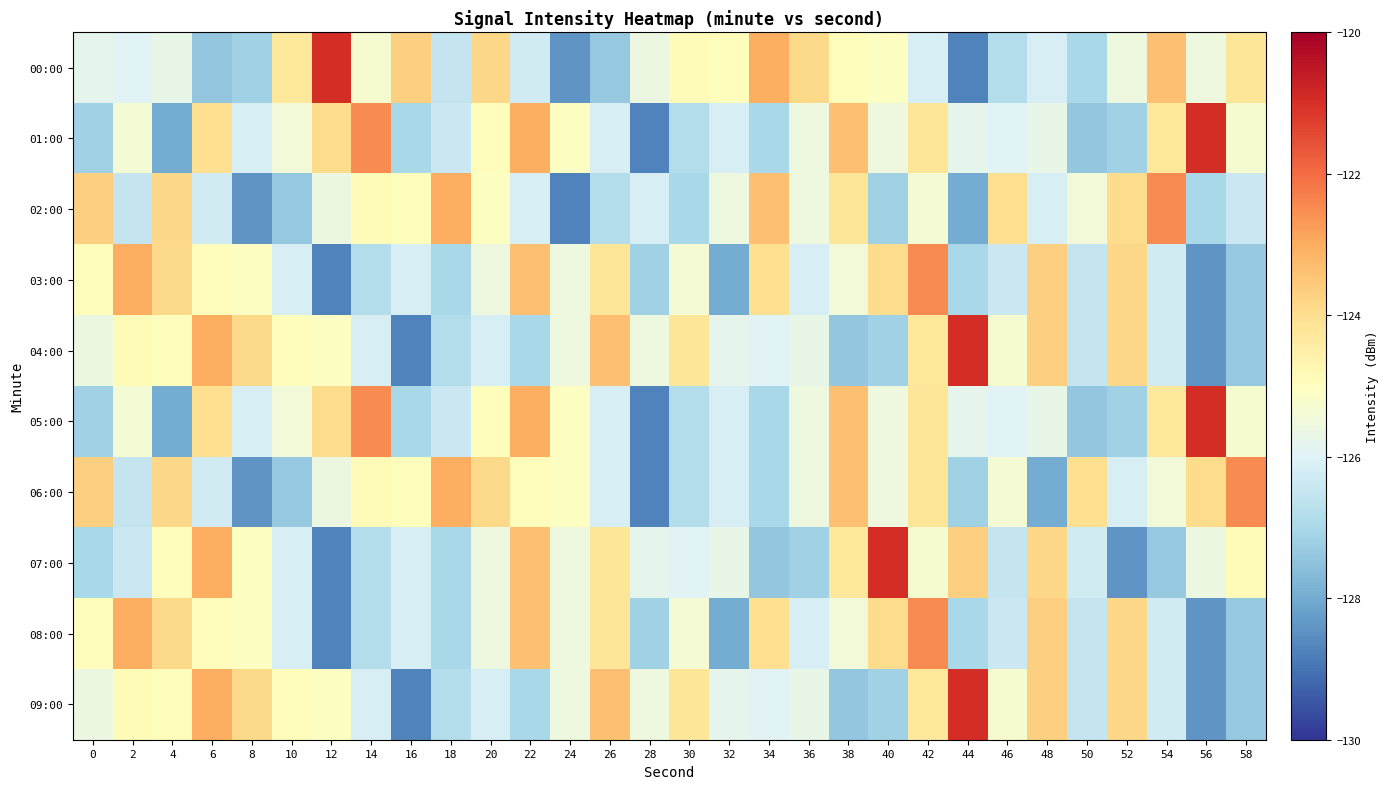

Reading right to left, what are all the values shown in this chart?

00:00: 58=-124.2	56=-125.6	54=-123.4	52=-125.6	50=-127.0	48=-126.1	46=-126.8	44=-128.7	42=-126.2	40=-125.1	38=-124.9	36=-123.9	34=-123.0	32=-124.9	30=-124.9	28=-125.6	26=-127.4	24=-128.4	22=-126.3	20=-123.9	18=-126.5	16=-123.7	14=-125.3	12=-121.0	10=-124.3	8=-127.2	6=-127.4	4=-125.7	2=-125.9	0=-125.8
01:00: 58=-125.3	56=-121.0	54=-124.3	52=-127.2	50=-127.4	48=-125.7	46=-125.9	44=-125.8	42=-124.2	40=-125.6	38=-123.4	36=-125.6	34=-127.0	32=-126.1	30=-126.8	28=-128.7	26=-126.2	24=-125.1	22=-123.0	20=-124.9	18=-126.4	16=-127.0	14=-122.5	12=-123.9	10=-125.4	8=-126.2	6=-124.0	4=-128.0	2=-125.4	0=-127.2
02:00: 58=-126.4	56=-127.0	54=-122.5	52=-123.9	50=-125.4	48=-126.2	46=-124.0	44=-128.0	42=-125.4	40=-127.2	38=-124.2	36=-125.6	34=-123.4	32=-125.6	30=-127.0	28=-126.1	26=-126.8	24=-128.7	22=-126.2	20=-125.1	18=-123.0	16=-124.9	14=-124.9	12=-125.6	10=-127.4	8=-128.4	6=-126.3	4=-123.9	2=-126.5	0=-123.7
03:00: 58=-127.4	56=-128.4	54=-126.3	52=-123.9	50=-126.5	48=-123.7	46=-126.4	44=-127.0	42=-122.5	40=-123.9	38=-125.4	36=-126.2	34=-124.0	32=-128.0	30=-125.4	28=-127.2	26=-124.2	24=-125.6	22=-123.4	20=-125.6	18=-127.0	16=-126.1	14=-126.8	12=-128.7	10=-126.2	8=-125.1	6=-124.9	4=-123.9	2=-123.0	0=-124.9
04:00: 58=-127.4	56=-128.4	54=-126.3	52=-123.9	50=-126.5	48=-123.7	46=-125.3	44=-121.0	42=-124.3	40=-127.2	38=-127.4	36=-125.7	34=-125.9	32=-125.8	30=-124.2	28=-125.6	26=-123.4	24=-125.6	22=-127.0	20=-126.1	18=-126.8	16=-128.7	14=-126.2	12=-125.1	10=-124.9	8=-123.9	6=-123.0	4=-124.9	2=-124.9	0=-125.6
05:00: 58=-125.3	56=-121.0	54=-124.3	52=-127.2	50=-127.4	48=-125.7	46=-125.9	44=-125.8	42=-124.2	40=-125.6	38=-123.4	36=-125.6	34=-127.0	32=-126.1	30=-126.8	28=-128.7	26=-126.2	24=-125.1	22=-123.0	20=-124.9	18=-126.4	16=-127.0	14=-122.5	12=-123.9	10=-125.4	8=-126.2	6=-124.0	4=-128.0	2=-125.4	0=-127.2
06:00: 58=-122.5	56=-123.9	54=-125.4	52=-126.2	50=-124.0	48=-128.0	46=-125.4	44=-127.2	42=-124.2	40=-125.6	38=-123.4	36=-125.6	34=-127.0	32=-126.1	30=-126.8	28=-128.7	26=-126.2	24=-125.1	22=-124.9	20=-123.9	18=-123.0	16=-124.9	14=-124.9	12=-125.6	10=-127.4	8=-128.4	6=-126.3	4=-123.9	2=-126.5	0=-123.7
07:00: 58=-124.9	56=-125.6	54=-127.4	52=-128.4	50=-126.3	48=-123.9	46=-126.5	44=-123.7	42=-125.3	40=-121.0	38=-124.3	36=-127.2	34=-127.4	32=-125.7	30=-125.9	28=-125.8	26=-124.2	24=-125.6	22=-123.4	20=-125.6	18=-127.0	16=-126.1	14=-126.8	12=-128.7	10=-126.2	8=-125.1	6=-123.0	4=-124.9	2=-126.4	0=-127.0
08:00: 58=-127.4	56=-128.4	54=-126.3	52=-123.9	50=-126.5	48=-123.7	46=-126.4	44=-127.0	42=-122.5	40=-123.9	38=-125.4	36=-126.2	34=-124.0	32=-128.0	30=-125.4	28=-127.2	26=-124.2	24=-125.6	22=-123.4	20=-125.6	18=-127.0	16=-126.1	14=-126.8	12=-128.7	10=-126.2	8=-125.1	6=-124.9	4=-123.9	2=-123.0	0=-124.9
09:00: 58=-127.4	56=-128.4	54=-126.3	52=-123.9	50=-126.5	48=-123.7	46=-125.3	44=-121.0	42=-124.3	40=-127.2	38=-127.4	36=-125.7	34=-125.9	32=-125.8	30=-124.2	28=-125.6	26=-123.4	24=-125.6	22=-127.0	20=-126.1	18=-126.8	16=-128.7	14=-126.2	12=-125.1	10=-124.9	8=-123.9	6=-123.0	4=-124.9	2=-124.9	0=-125.6